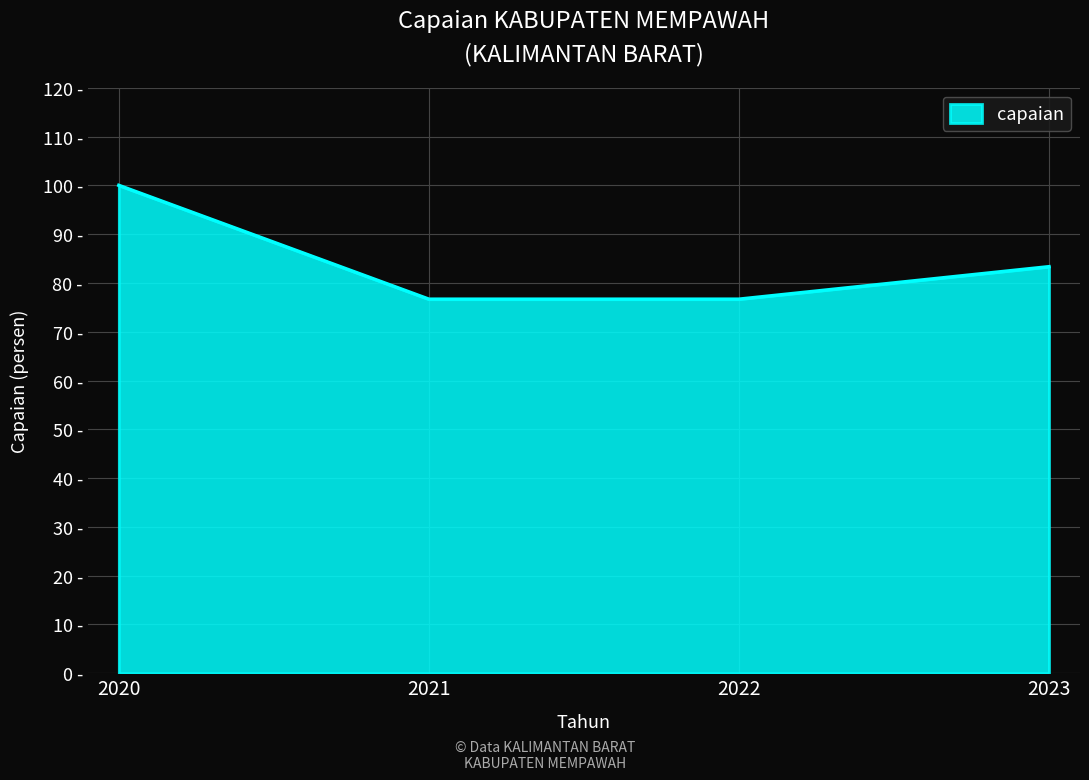

Rank the categories by value from lowest to highest.

2021, 2022, 2023, 2020